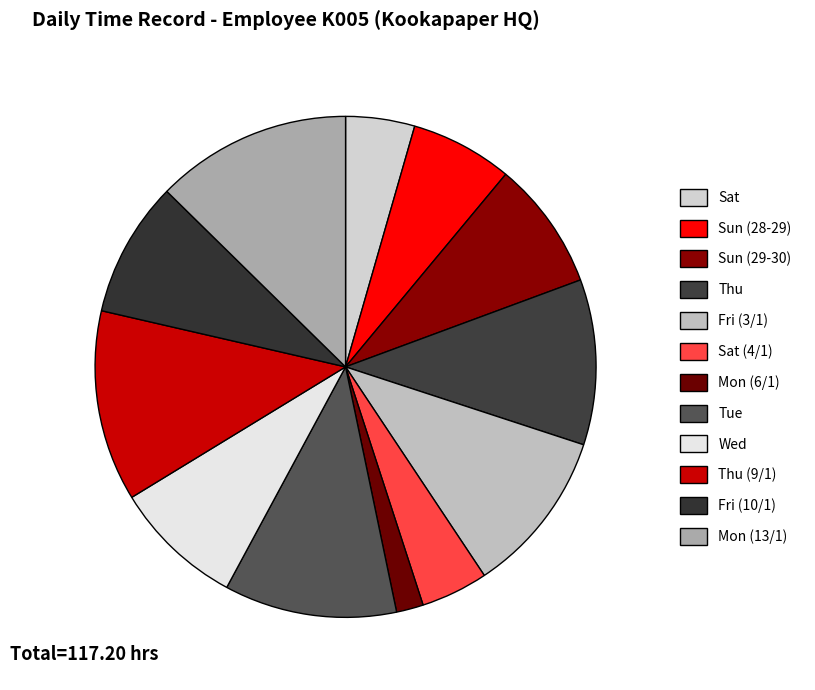

To the nearest percent, what portion does Sun (29-30) represent?

8%